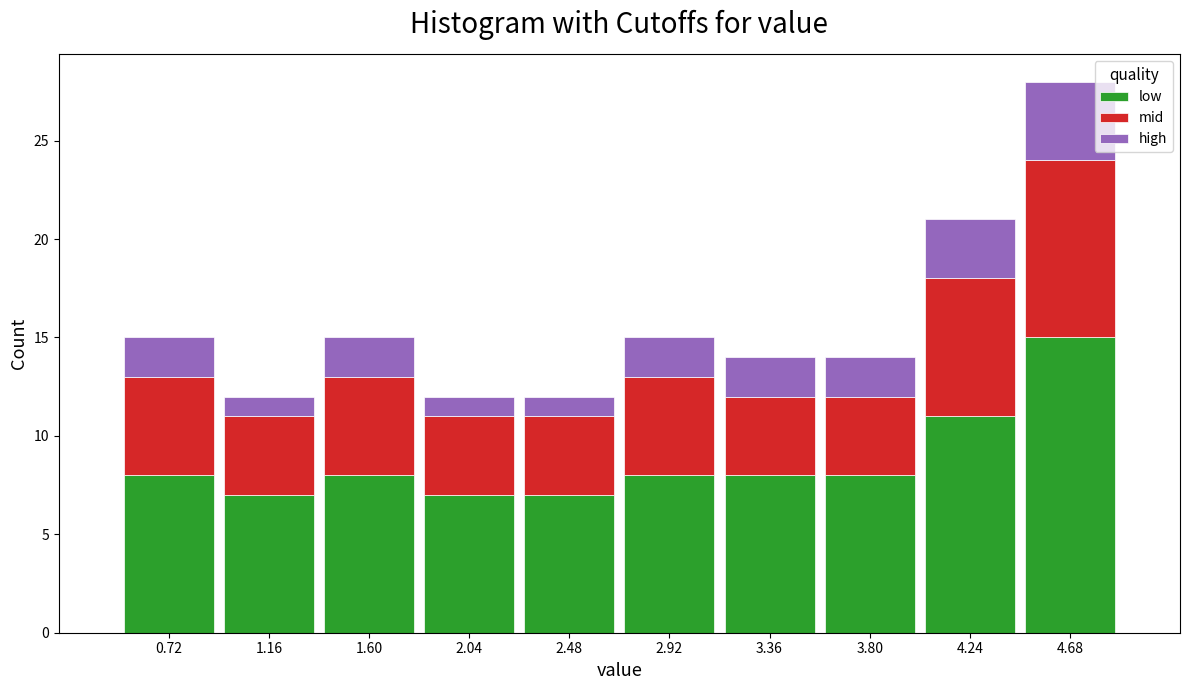

Reading left to right, list every stacked bar in this chart as the range it spans on the x-axis followed by its total height. Neither the bar edges nor the heights are printed on the chart, so give them approximately, as read against the axes.

0.50 to 0.94: 15
0.94 to 1.38: 12
1.38 to 1.82: 15
1.82 to 2.26: 12
2.26 to 2.70: 12
2.70 to 3.14: 15
3.14 to 3.58: 14
3.58 to 4.02: 14
4.02 to 4.46: 21
4.46 to 4.90: 28